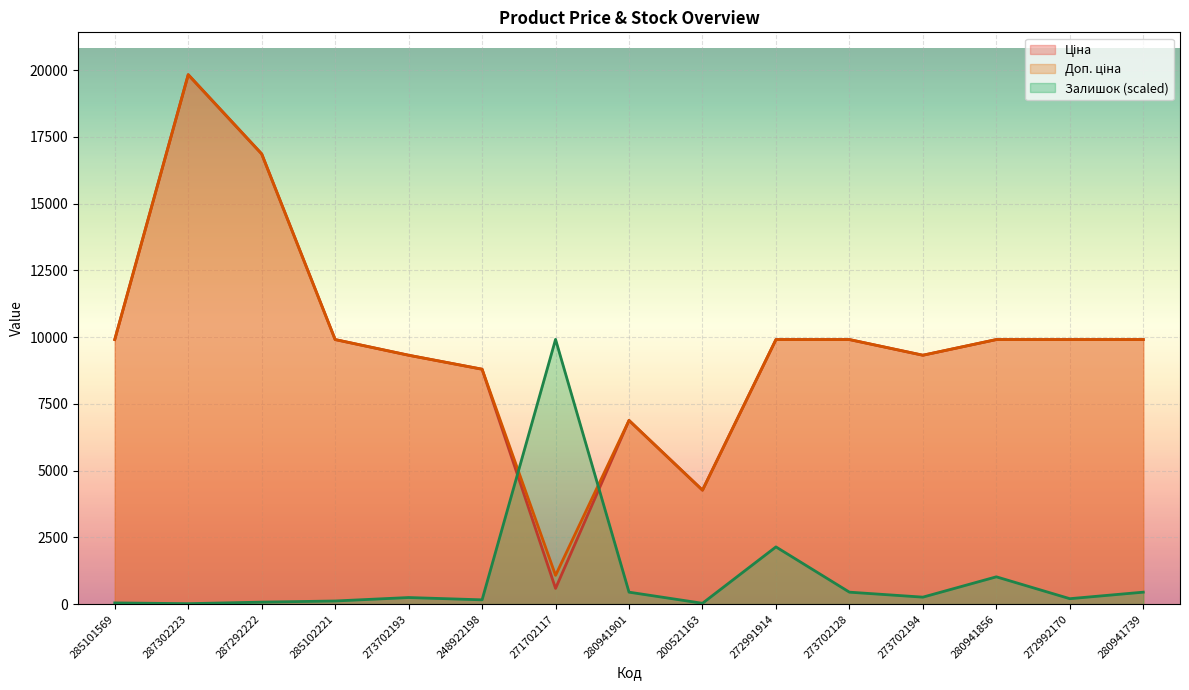

What is the difference between the maximum and minimum values in the Доп. ціна series?

18756.6